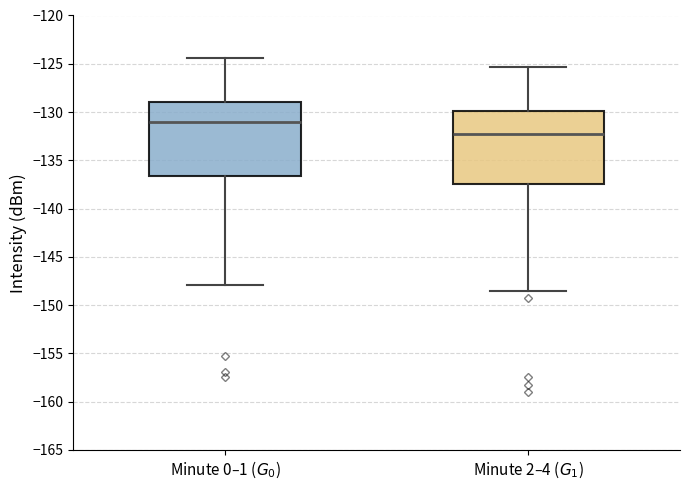

Which box's median line is the highest?

Minute 0–1 ($G_0$)